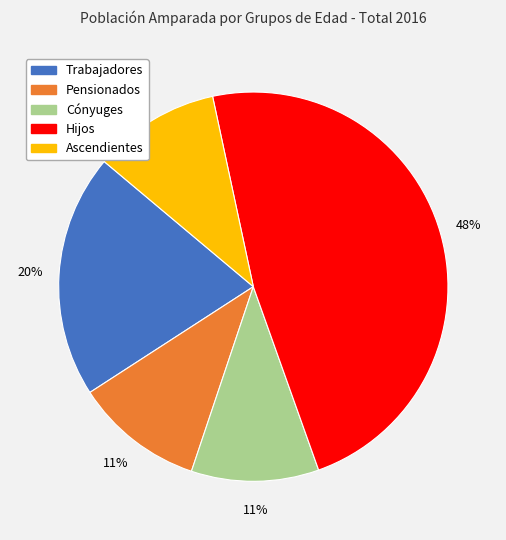

What is the largest slice in the pie chart?

Hijos